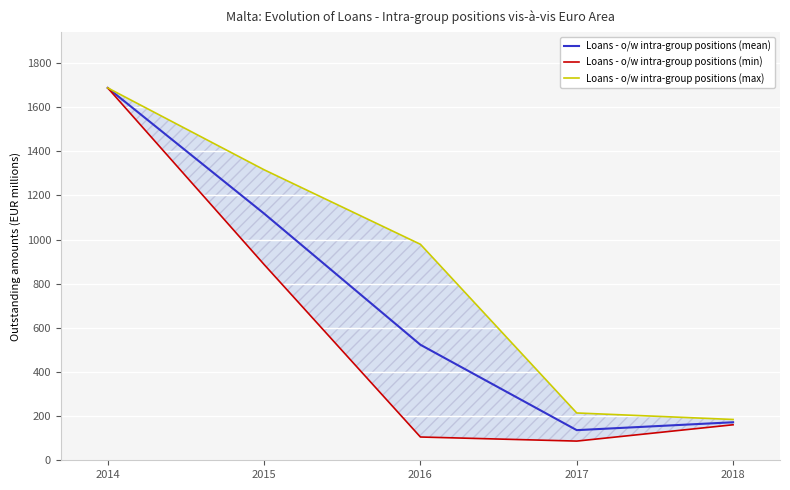

Is it true that Loans - o/w intra-group positions (max) equals 2253.0 at 2014?

False